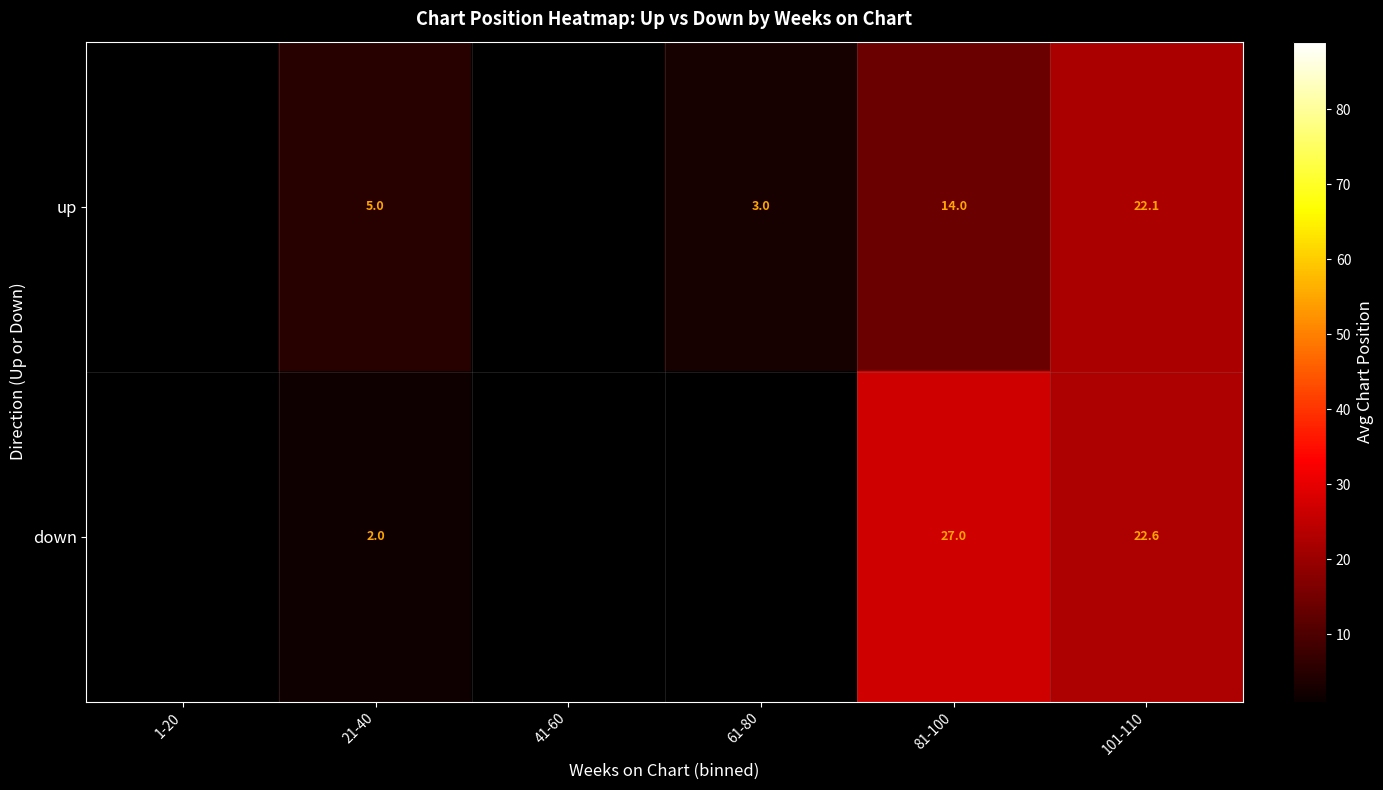

What is the difference between the up values at 61-80 and 101-110?

19.1